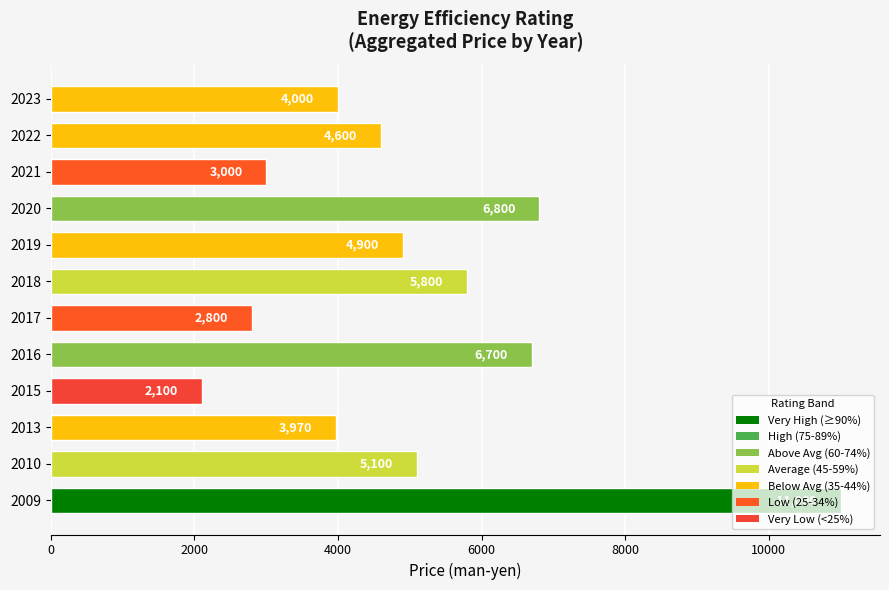

Where is the data nearest to the value 6550?

2016